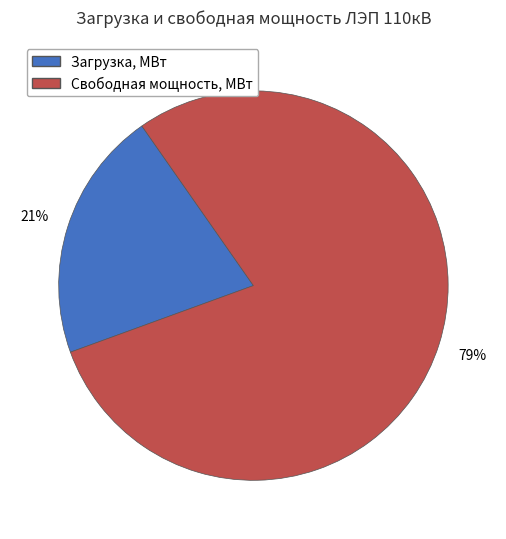

Is there any slice that represents more than half of the pie?

Yes